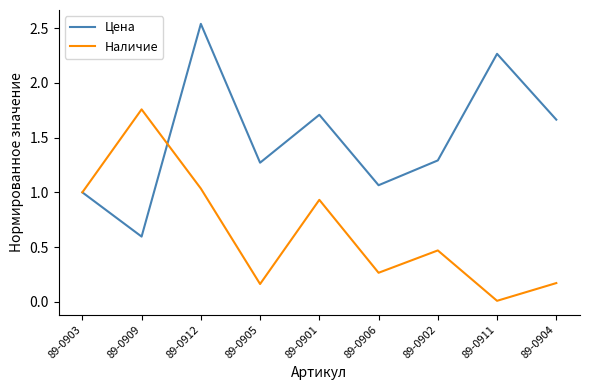

How many interior local valleys does the Наличие series have?

3